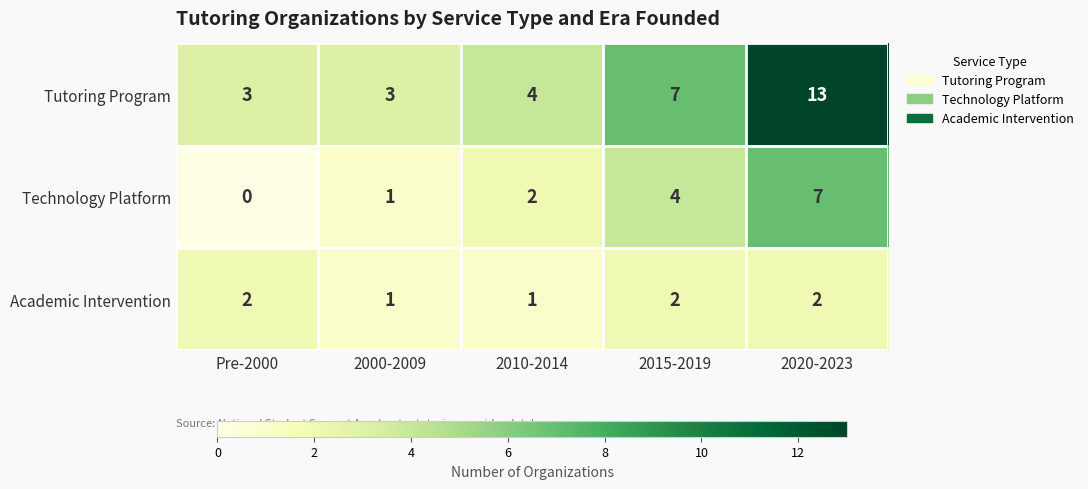

Which category has the lowest value across all series?

Pre-2000